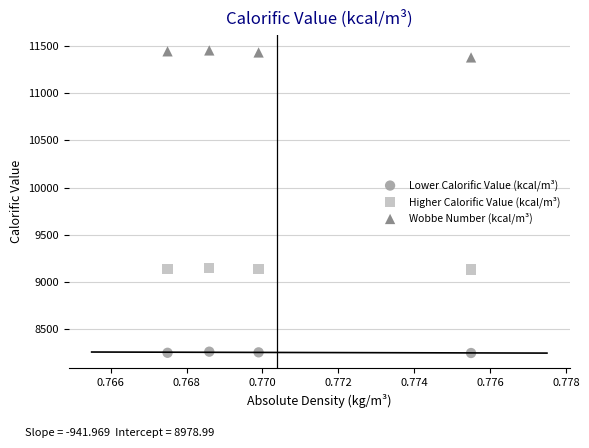

Across all data points, what is the average Y value?

9606.0